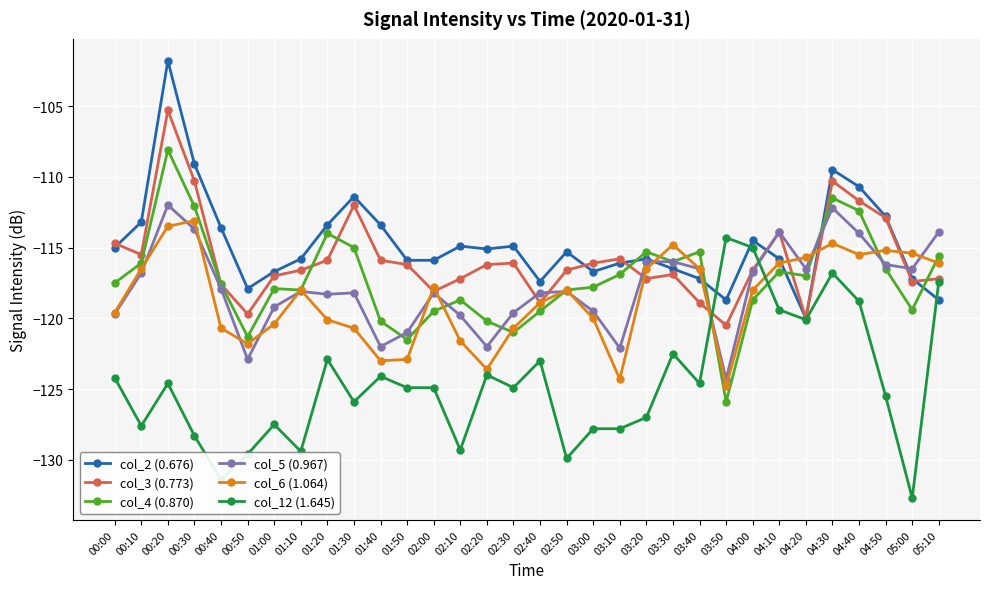

What is the lowest value of the col_3 (0.773) series?

-120.5